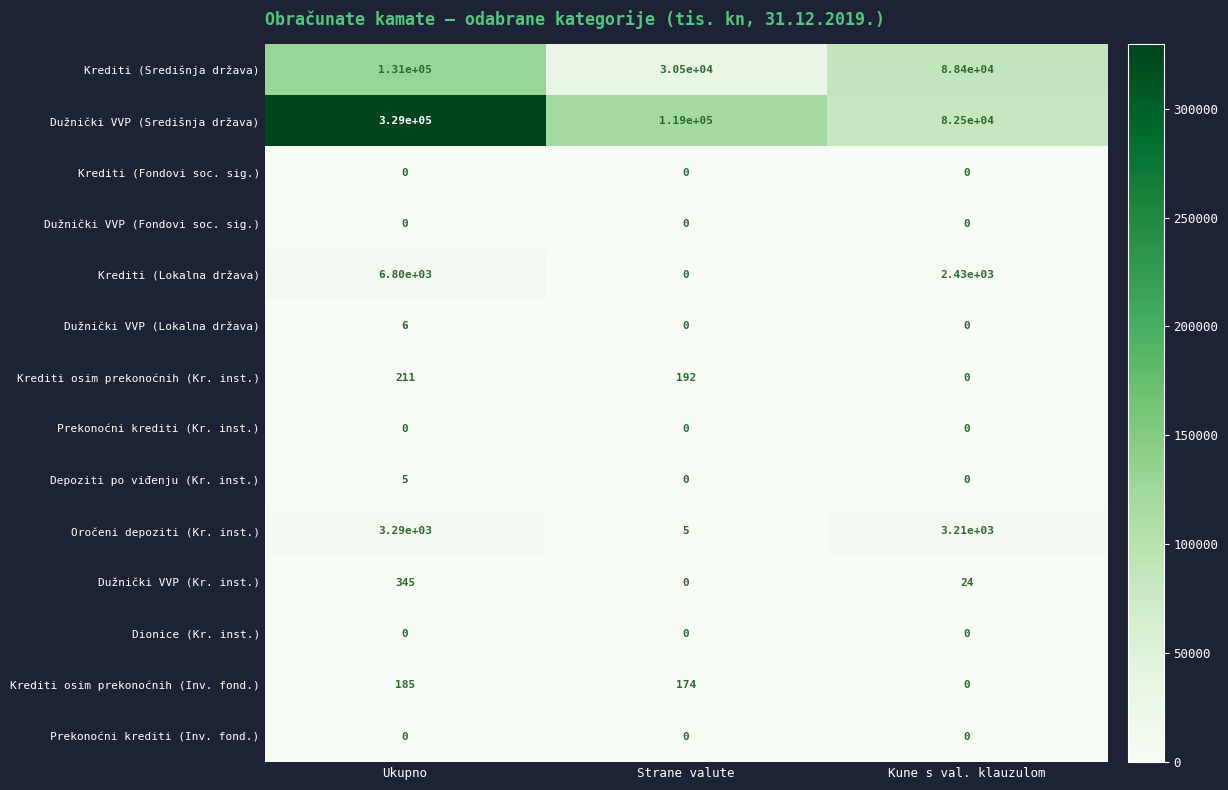

What is the average value of the Oročeni depoziti (Kr. inst.) series?

2168